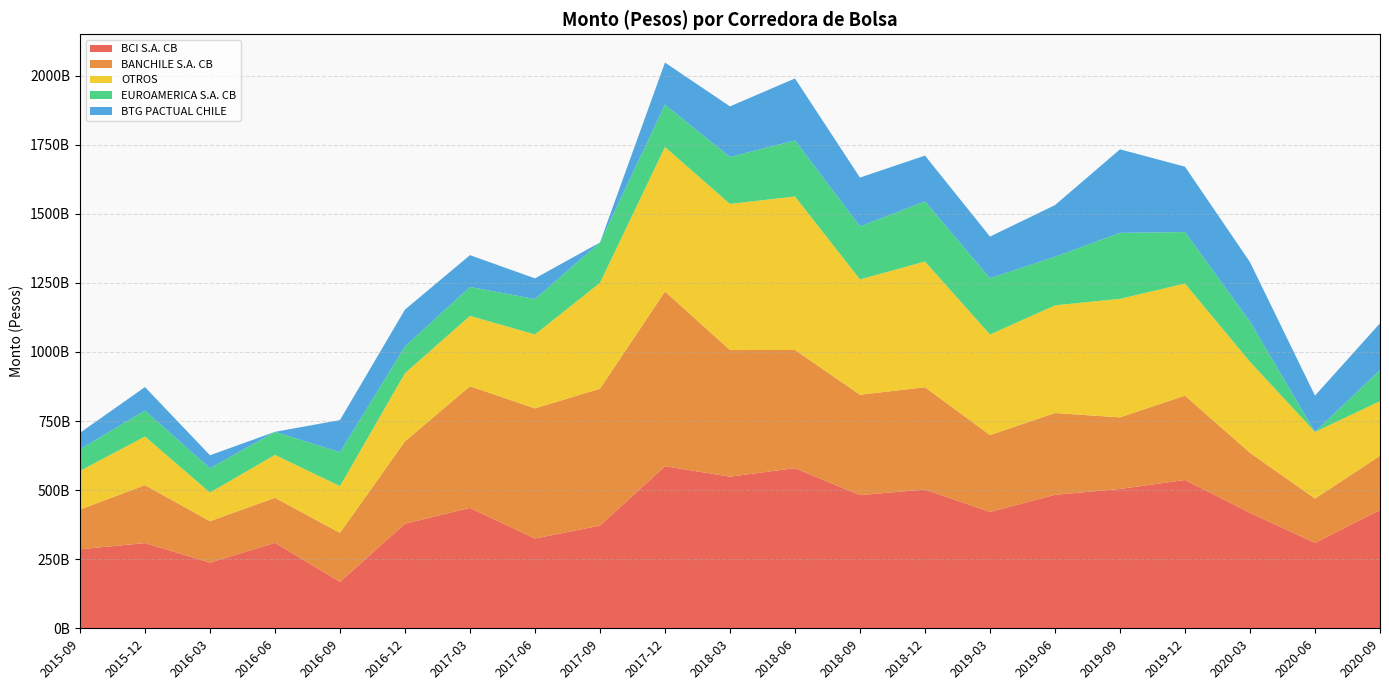

Reading left to right, extract all data points from this chart.

BCI S.A. CB: 2015-09=285916039538.3	2015-12=308364612905.5	2016-03=237709571686.0	2016-06=309066281453.1	2016-09=168054986311.7	2016-12=378323187950.1	2017-03=435647976792.7	2017-06=324827349743.9	2017-09=371501214398.9	2017-12=586437270166.2	2018-03=548637334063.0	2018-06=579506894169.7	2018-09=482009123959.2	2018-12=502129551864.9	2019-03=421053335724.4	2019-06=482954737053.3	2019-09=504190203405.2	2019-12=536656135464.2	2020-03=417751236189.0	2020-06=309107879518.5	2020-09=427660967458.8
BANCHILE S.A. CB: 2015-09=143703704055.5	2015-12=209533401791.2	2016-03=149954554645.8	2016-06=163132519709.4	2016-09=177170721935.5	2016-12=298400020938.1	2017-03=440252556967.8	2017-06=471048827089.9	2017-09=495487371484.5	2017-12=632378434740.1	2018-03=458167613024.6	2018-06=427612946128.1	2018-09=363132828376.8	2018-12=370130288335.6	2019-03=278120816369.7	2019-06=295928538497.4	2019-09=259074438229.1	2019-12=305177213218.6	2020-03=217215105311.4	2020-06=160220892402.6	2020-09=196372478729.5
OTROS: 2015-09=139878191409.5	2015-12=176023797149.2	2016-03=103606113178.7	2016-06=155287223643.9	2016-09=169160089413.2	2016-12=246447143089.1	2017-03=254513860676.5	2017-06=267384014164.9	2017-09=383049483000.3	2017-12=522709443819.8	2018-03=528754468491.3	2018-06=555363689383.4	2018-09=417139187222.2	2018-12=454934278437.7	2019-03=363764857109.9	2019-06=389625206094.5	2019-09=428915900719.4	2019-12=405549576179.1	2020-03=329433709761.7	2020-06=241153988588.5	2020-09=197719086703.9
EUROAMERICA S.A. CB: 2015-09=78449773991.3	2015-12=93802313883.3	2016-03=87770789024.6	2016-06=83434281493.3	2016-09=122966875582.8	2016-12=96657398695.5	2017-03=104679390024.5	2017-06=128076334073.5	2017-09=146125278665.8	2017-12=153392369173.0	2018-03=169866297338.3	2018-06=202854763688.9	2018-09=191977131885.5	2018-12=217510685873.7	2019-03=203692102998.7	2019-06=175854885245.8	2019-09=238634471328.1	2019-12=186503788637.9	2020-03=145634794189.1	2020-06=0.0	2020-09=112816083750.1
BTG PACTUAL CHILE: 2015-09=59382883041.7	2015-12=85089567454.6	2016-03=47065480567.5	2016-06=0.0	2016-09=116096241502.0	2016-12=133470941847.1	2017-03=115153635962.5	2017-06=74819037600.9	2017-09=0.0	2017-12=152135403711.5	2018-03=183095256718.9	2018-06=224193434311.3	2018-09=176654772293.5	2018-12=165810788818.1	2019-03=150794075984.8	2019-06=186906388112.0	2019-09=302292844598.2	2019-12=236384071667.6	2020-03=214838911221.5	2020-06=131472735492.2	2020-09=169228203490.0